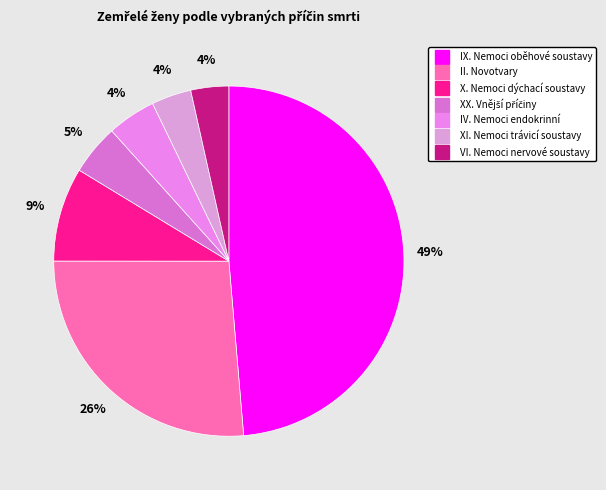

Between XI. Nemoci trávicí soustavy and IV. Nemoci endokrinní, which is larger?

IV. Nemoci endokrinní